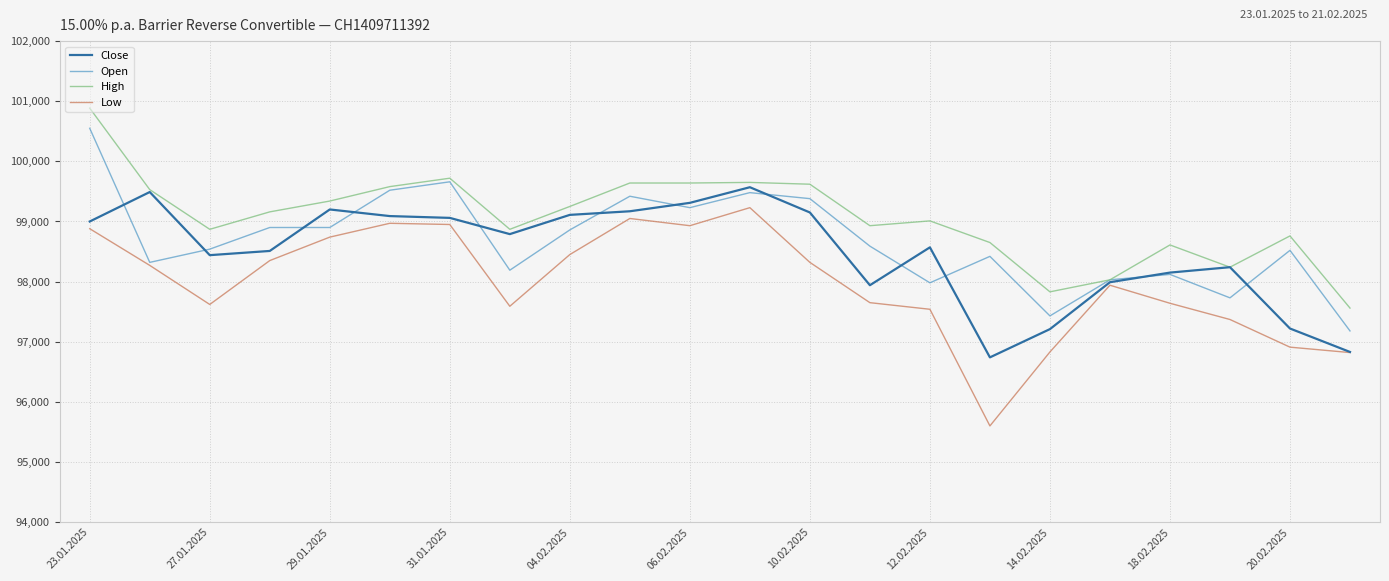

Count the number of categories in the chart.

22